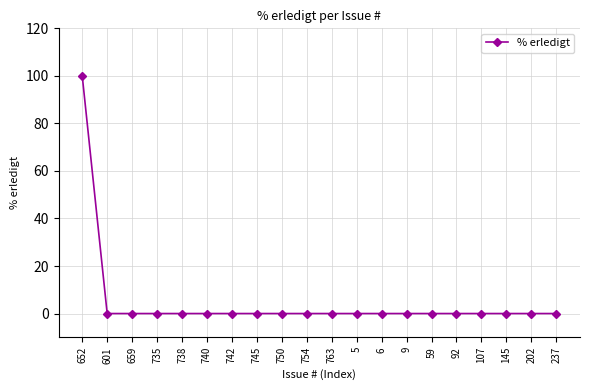

How many lines are shown in the chart?

1